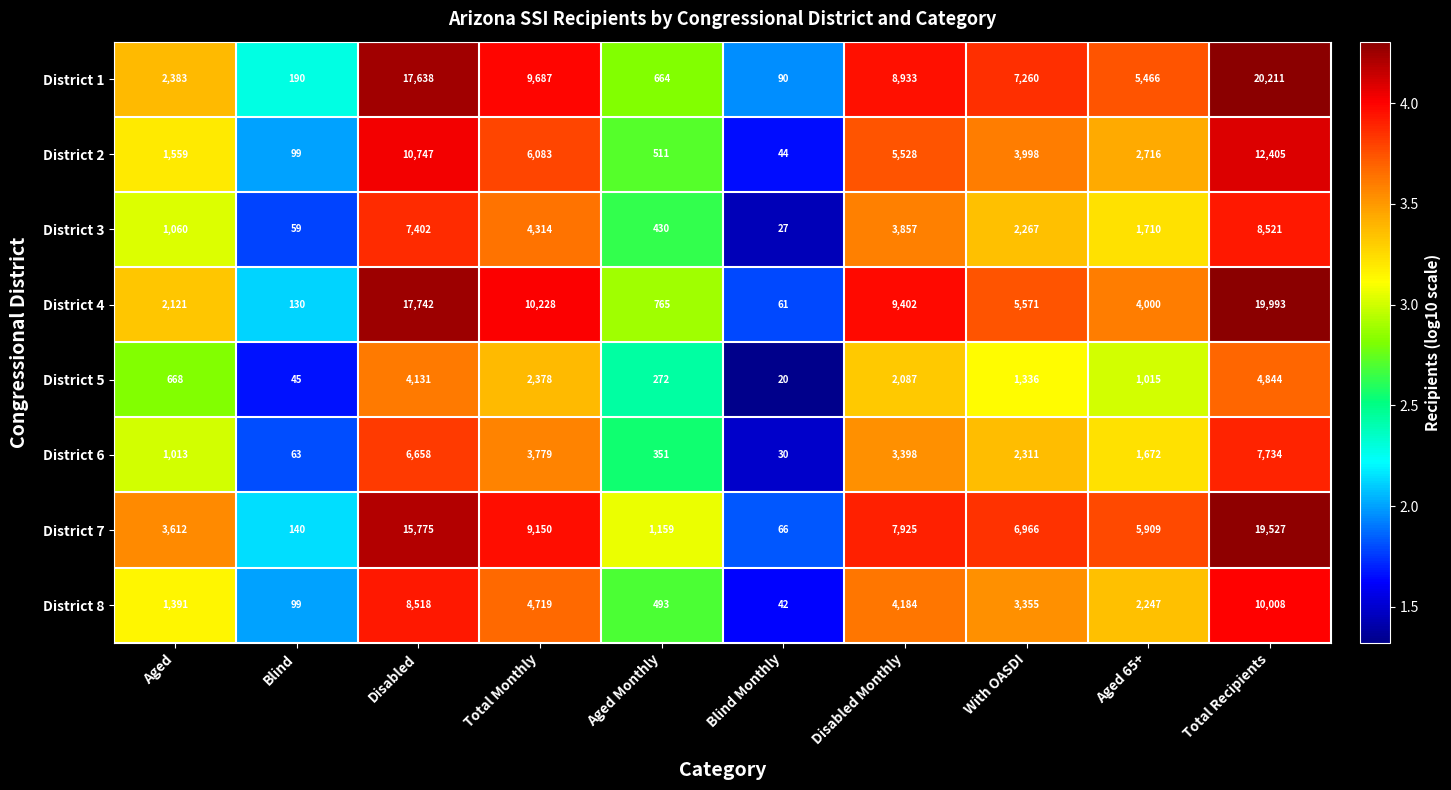

What is the difference between the highest and lowest values at Blind?

145